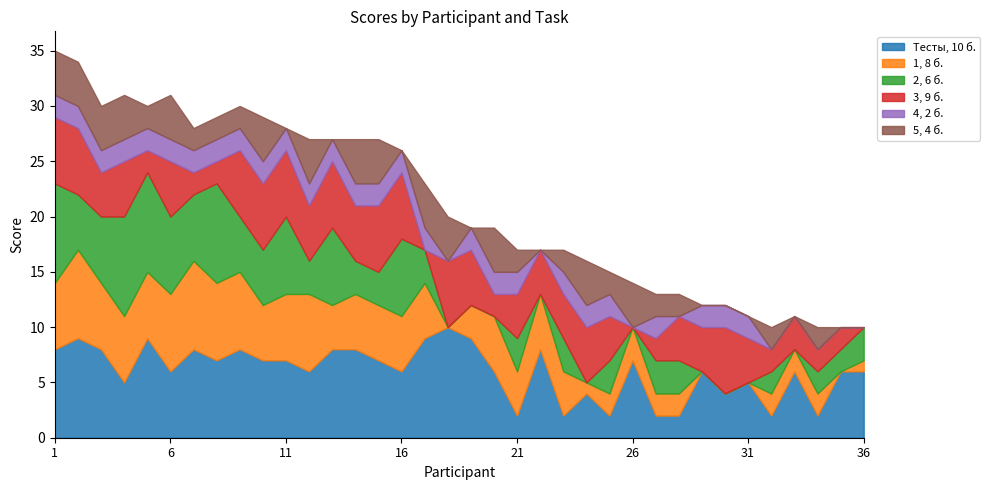

What is the difference between the second highest and second lowest values in the 5, 4 б. series?

4